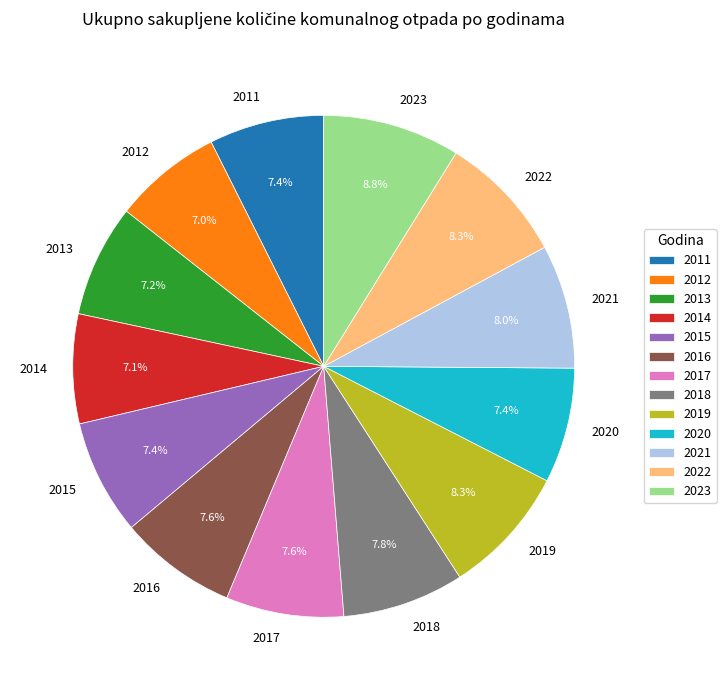

Is 2011 the majority of the pie?

No